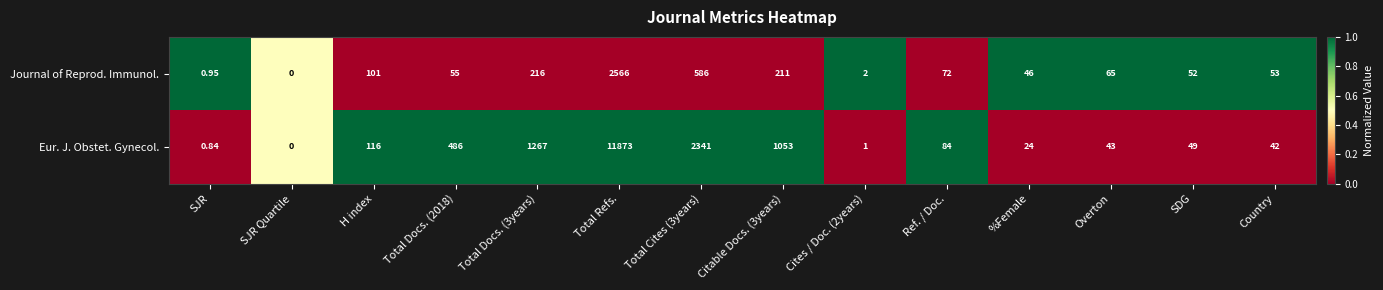

Which label corresponds to the smallest value in the chart?

SJR Quartile